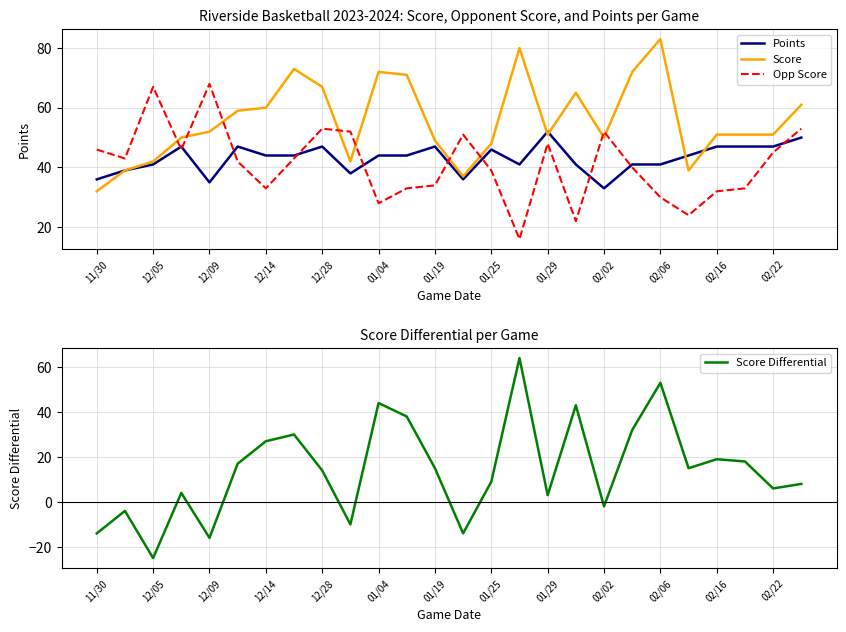

What is the difference between the Score values at 02/02 and 12/28?

17